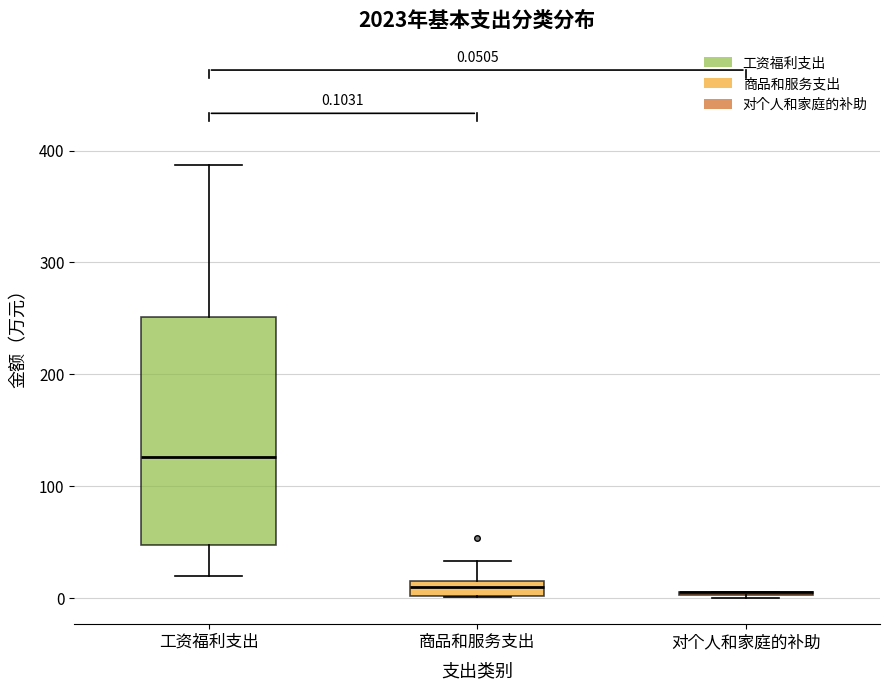

Comparing the boxes themselves (not the whiskers), which one is the tallest?

工资福利支出